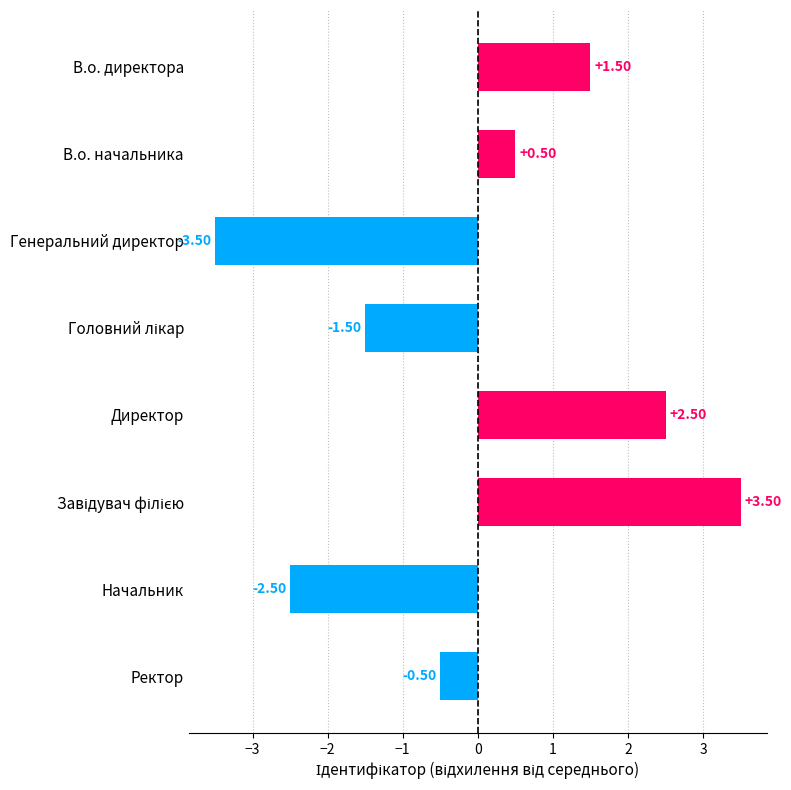

What is the label of the 2nd bar from the bottom?

Начальник